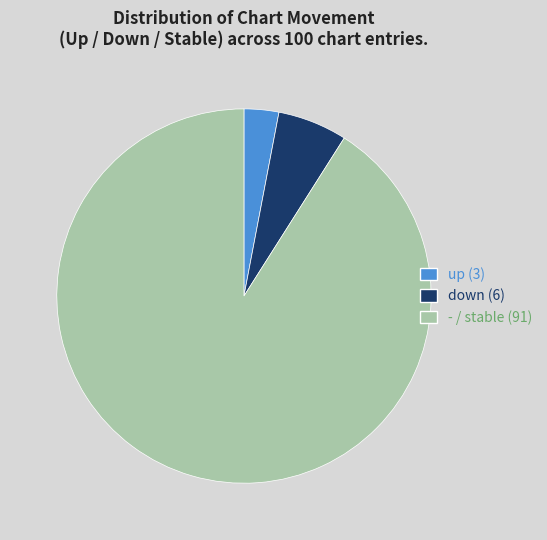

Rank the categories by value from highest to lowest.

-, down, up